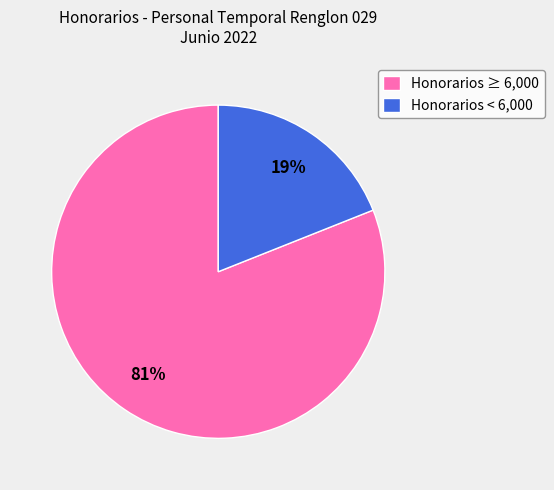

Is it true that Honorarios ≥ 6,000 is 81% of the pie?

True